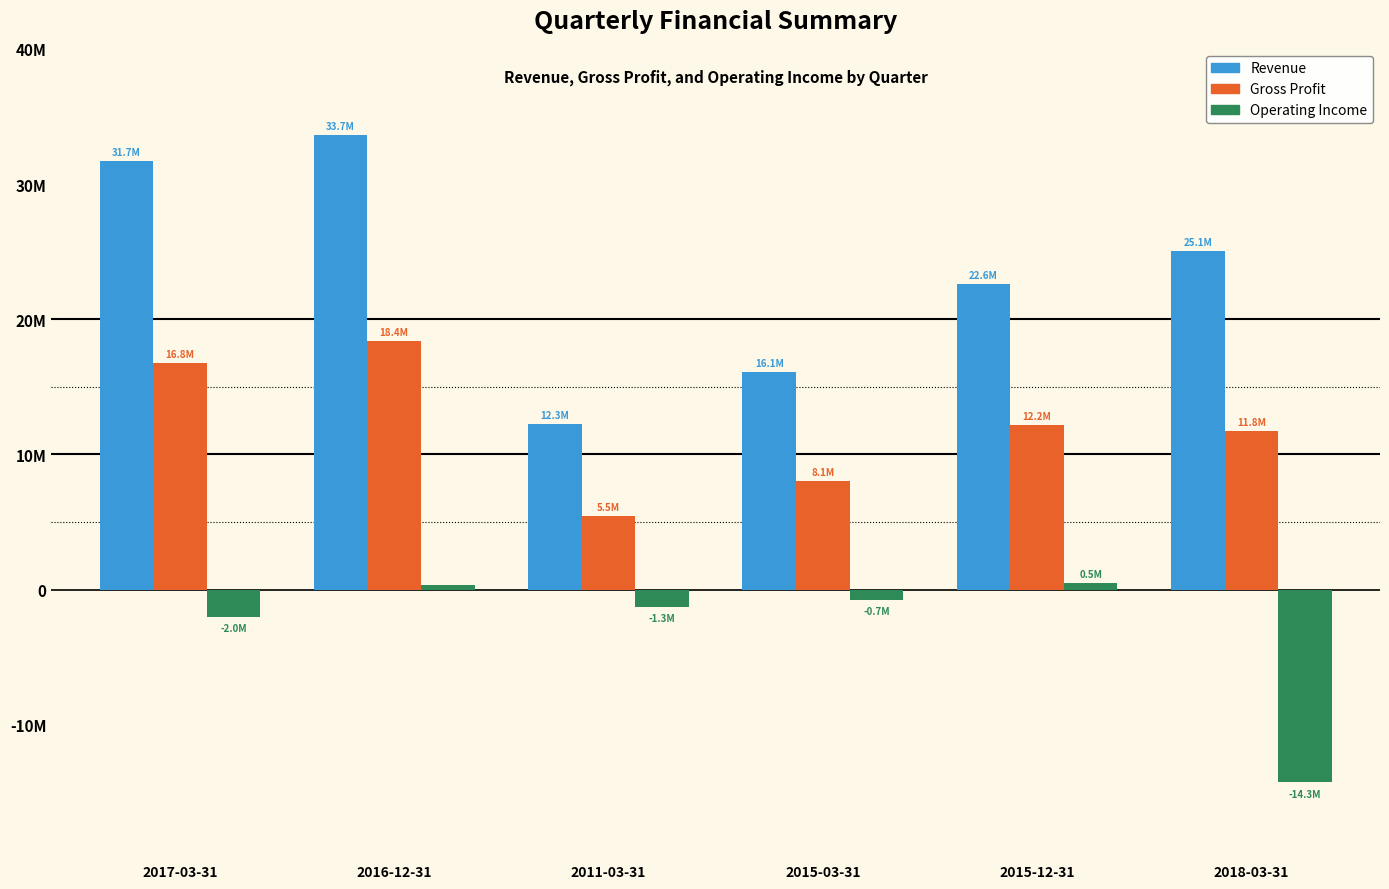

Reading right to left, transcribe all the data shown in this chart.

Revenue: 25068000	22627000	16065000	12265000	33655000	31727000
Gross Profit: 11762000	12167000	8050000	5468000	18388000	16768000
Operating Income: -14252000	522000	-733000	-1282000	345000	-1998000